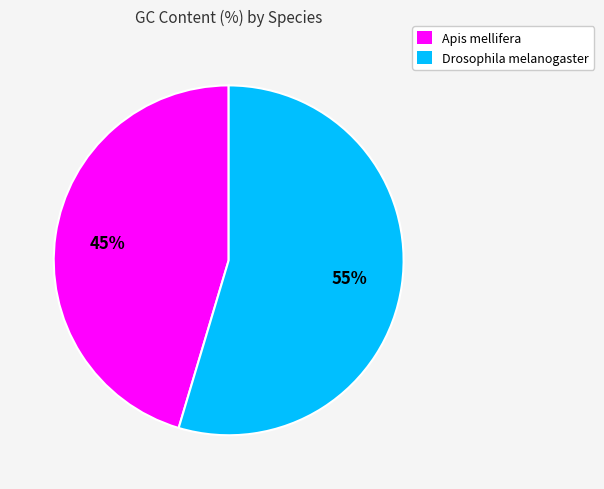

What percentage is the Apis mellifera slice, to the nearest percent?

45%